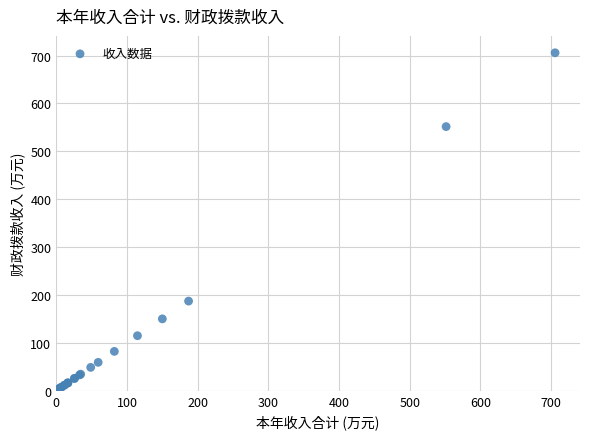

What Y value in the scatter plot is closest to 353?

187.2